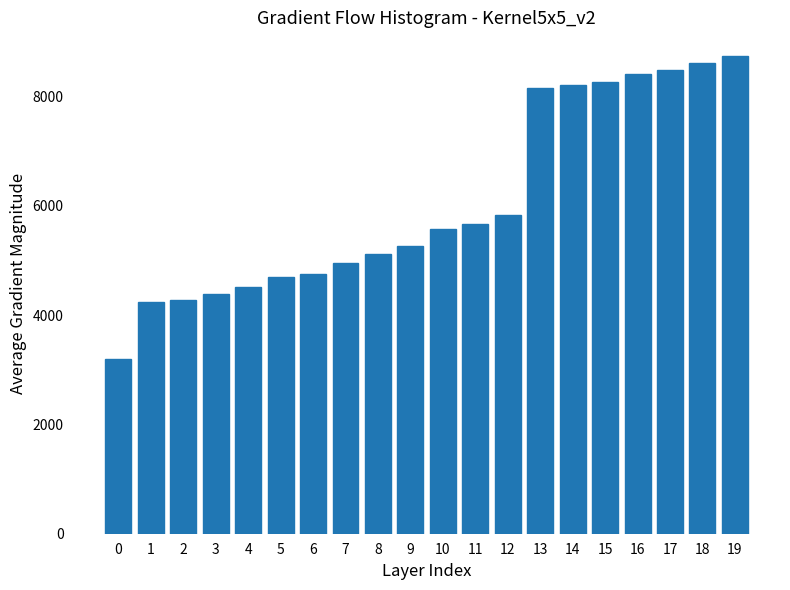

Reading right to left, list all the values displayed in this chart.

8738.8	8611.2	8493.9	8408.6	8275.0	8210.0	8159.9	5830.8	5668.2	5570.0	5264.9	5125.2	4958.6	4753.0	4690.6	4524.0	4388.6	4286.0	4232.1	3190.4